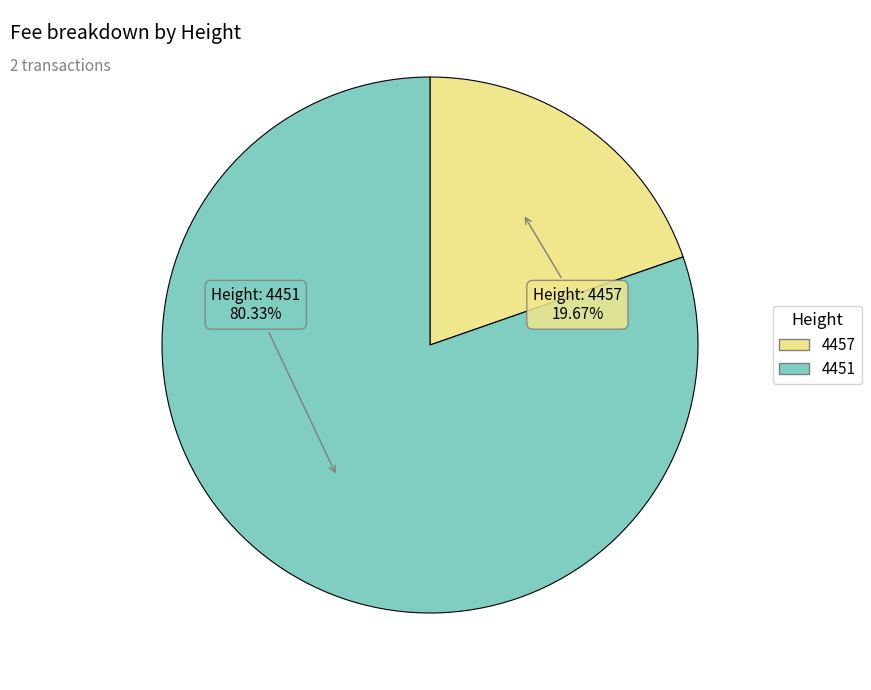

To the nearest percent, what portion does 4457 represent?

20%